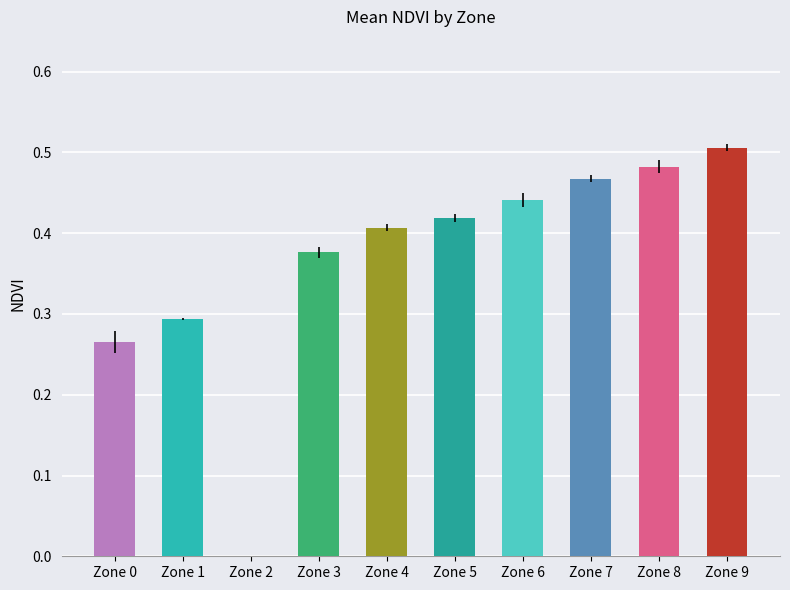

What is the sum of all values?

3.7